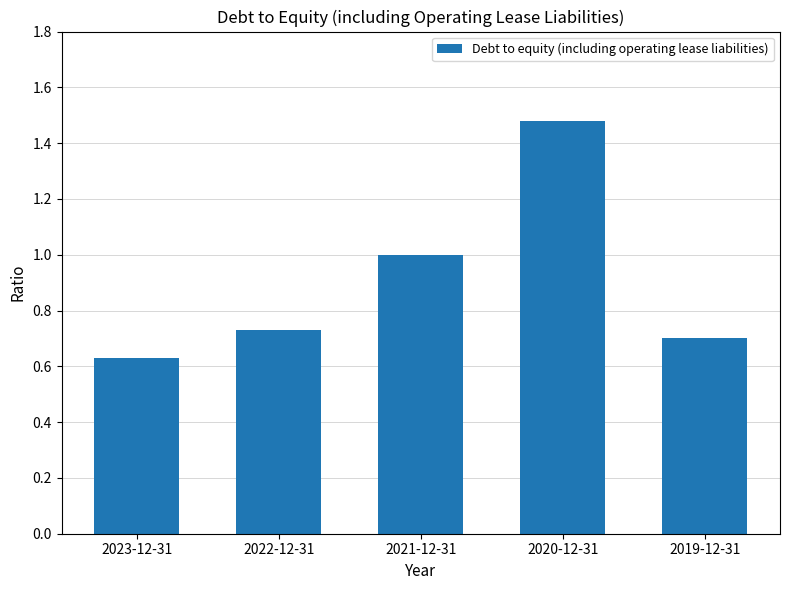

Is it true that the value at 2020-12-31 is 0.5?

False